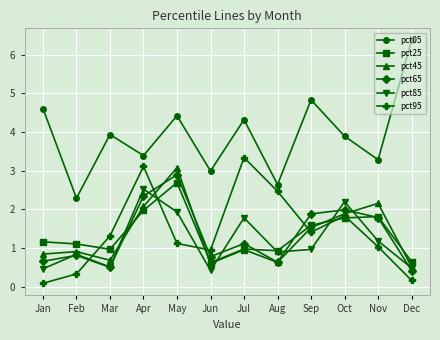

Which category has the highest value in the pct05 series?

Dec